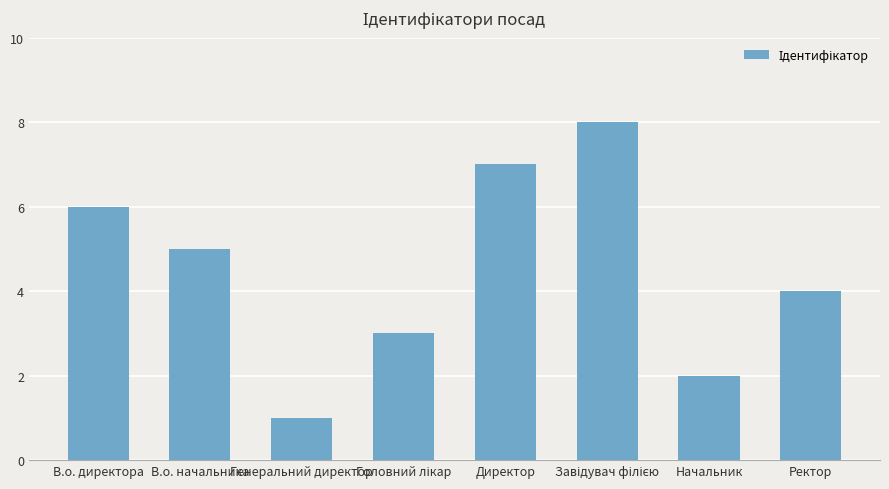

True or false: the data shows 12 at Директор.

False